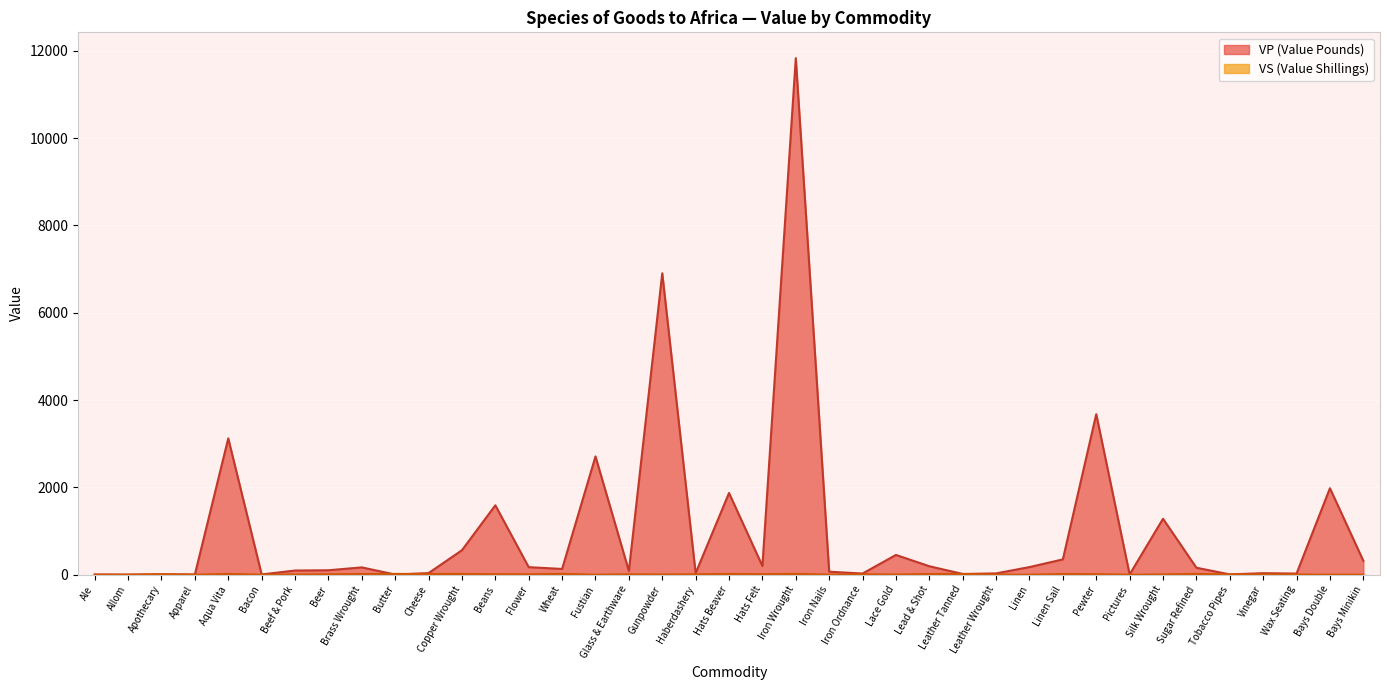

What is the greatest value displayed?

11833